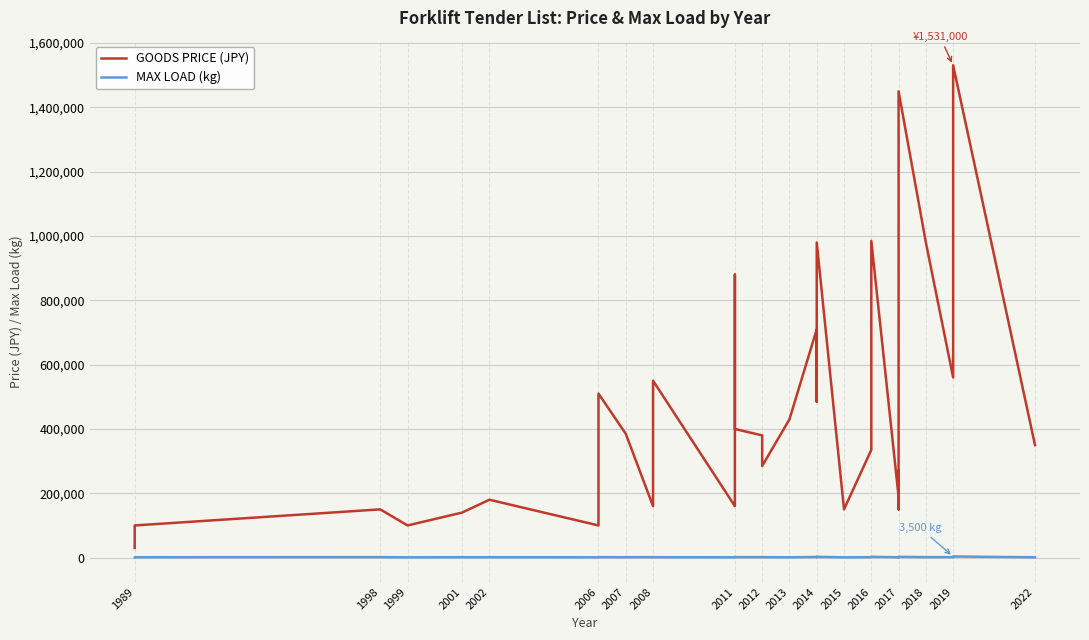

Which series has the widest spread of values?

GOODS PRICE (JPY)